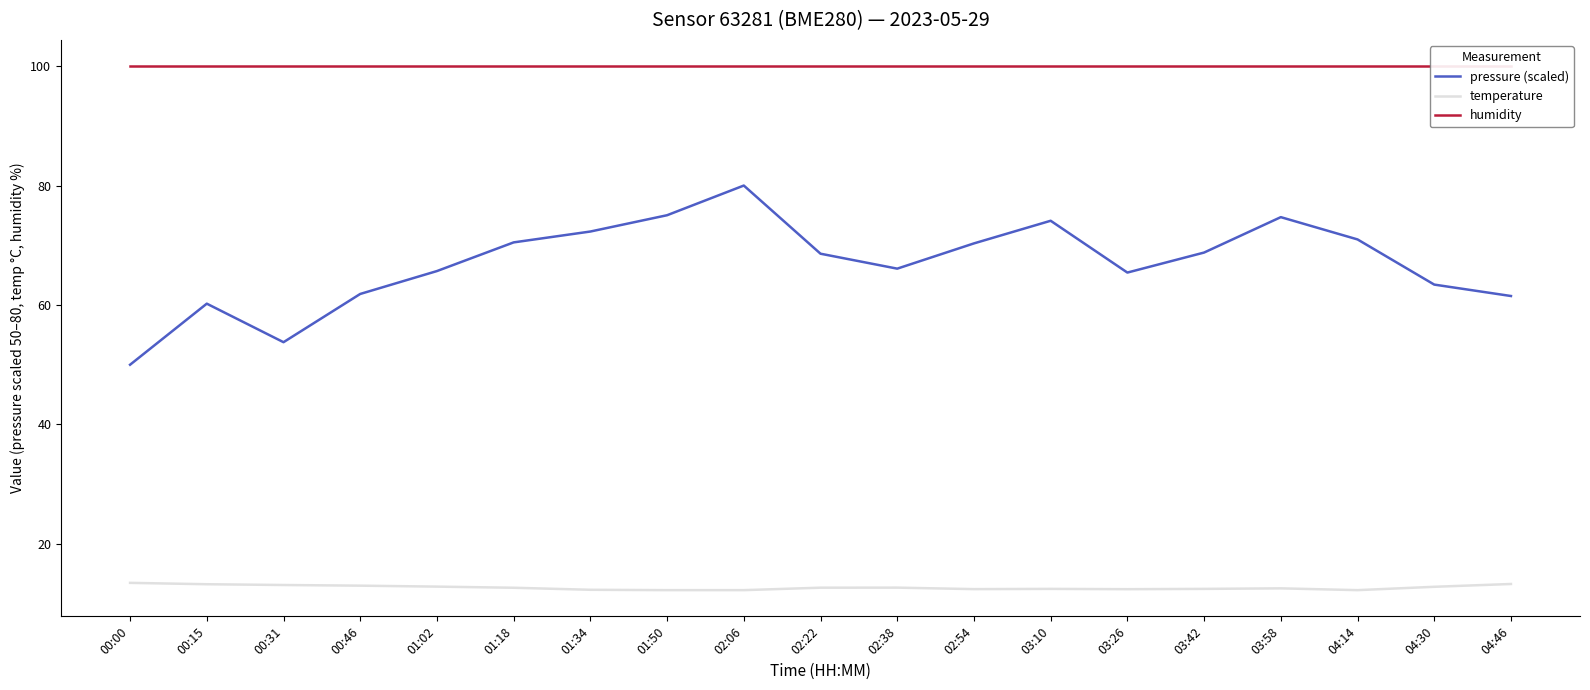

Which series changed the most between 00:15 and 01:50?

pressure (scaled)